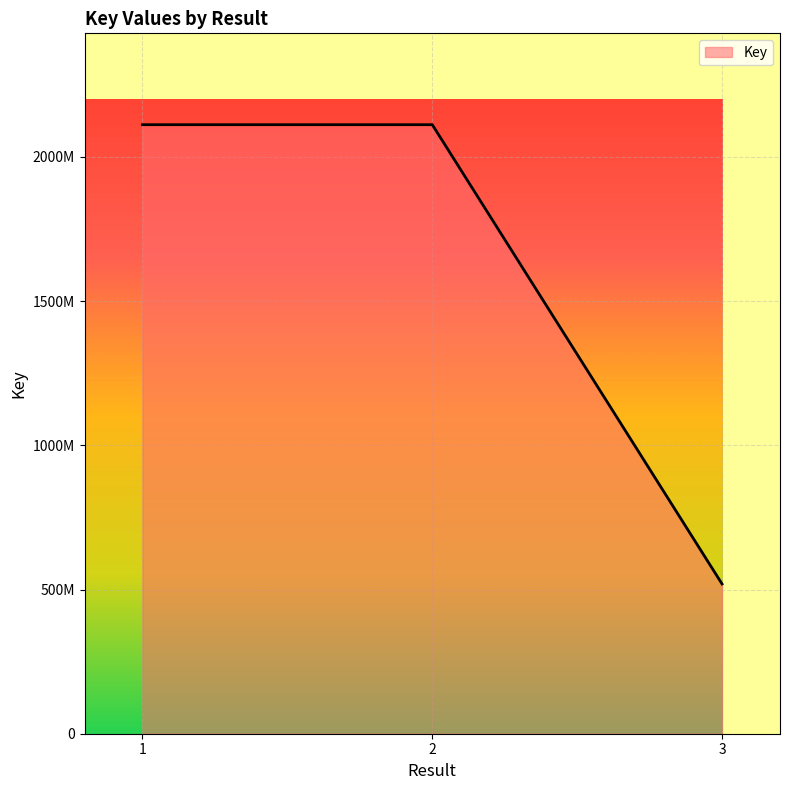

Rank the categories by value from highest to lowest.

2, 1, 3